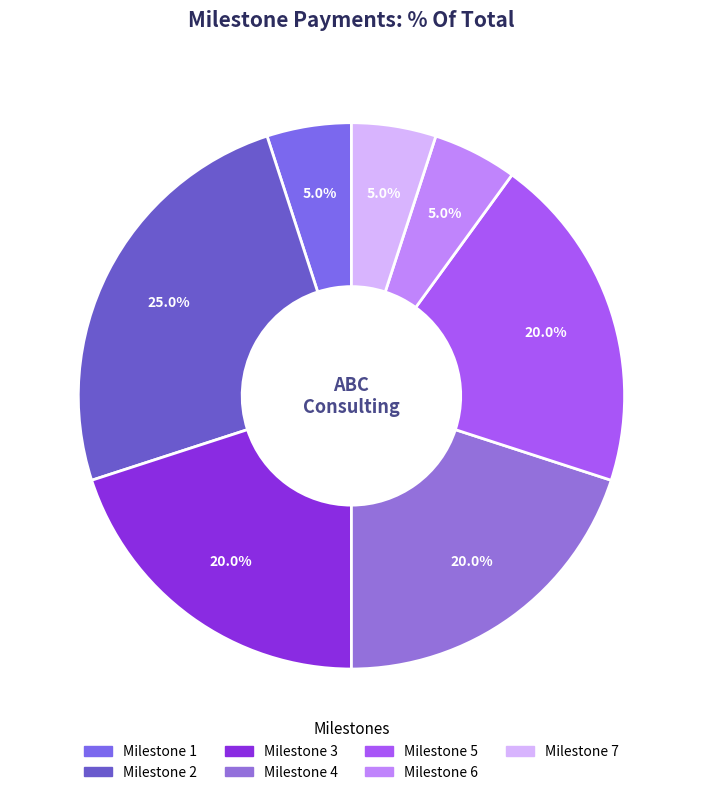

To the nearest percent, what is the difference between the largest and smallest slice percentages?

20%